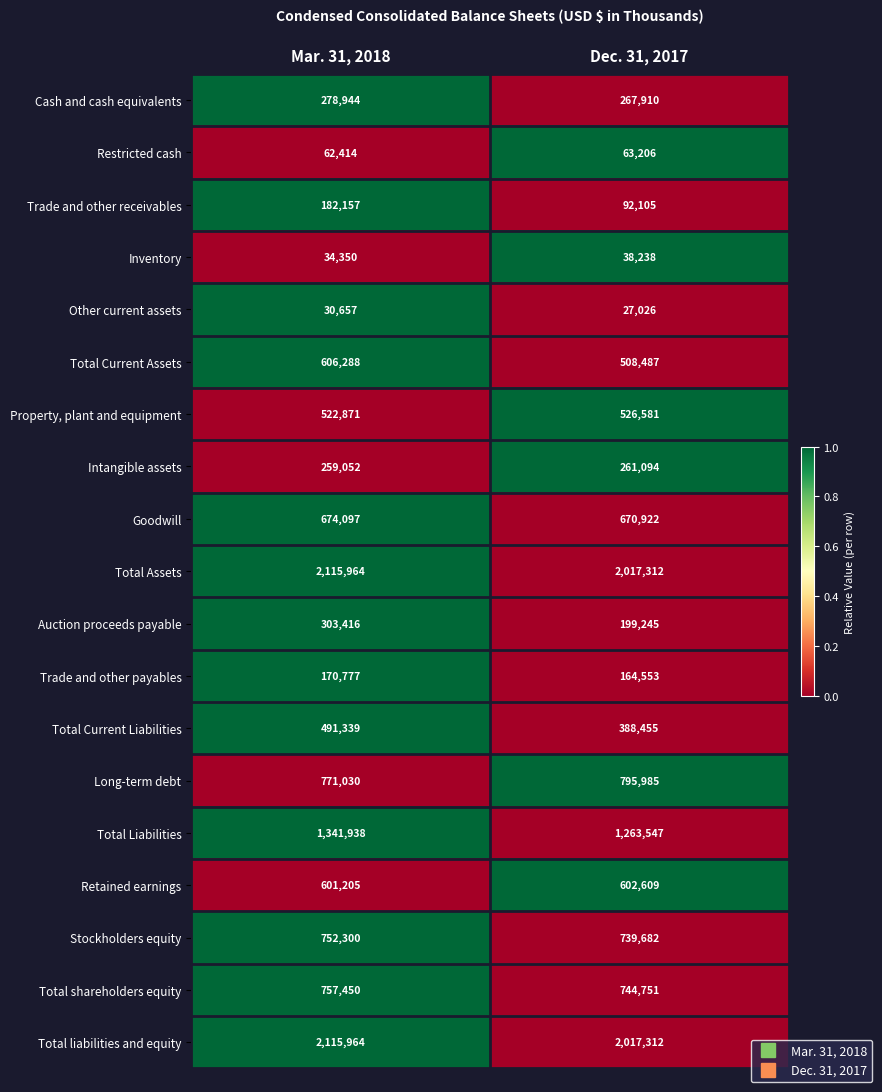

The value of Auction proceeds payable at Mar. 31, 2018 is 200701. True or false?

False